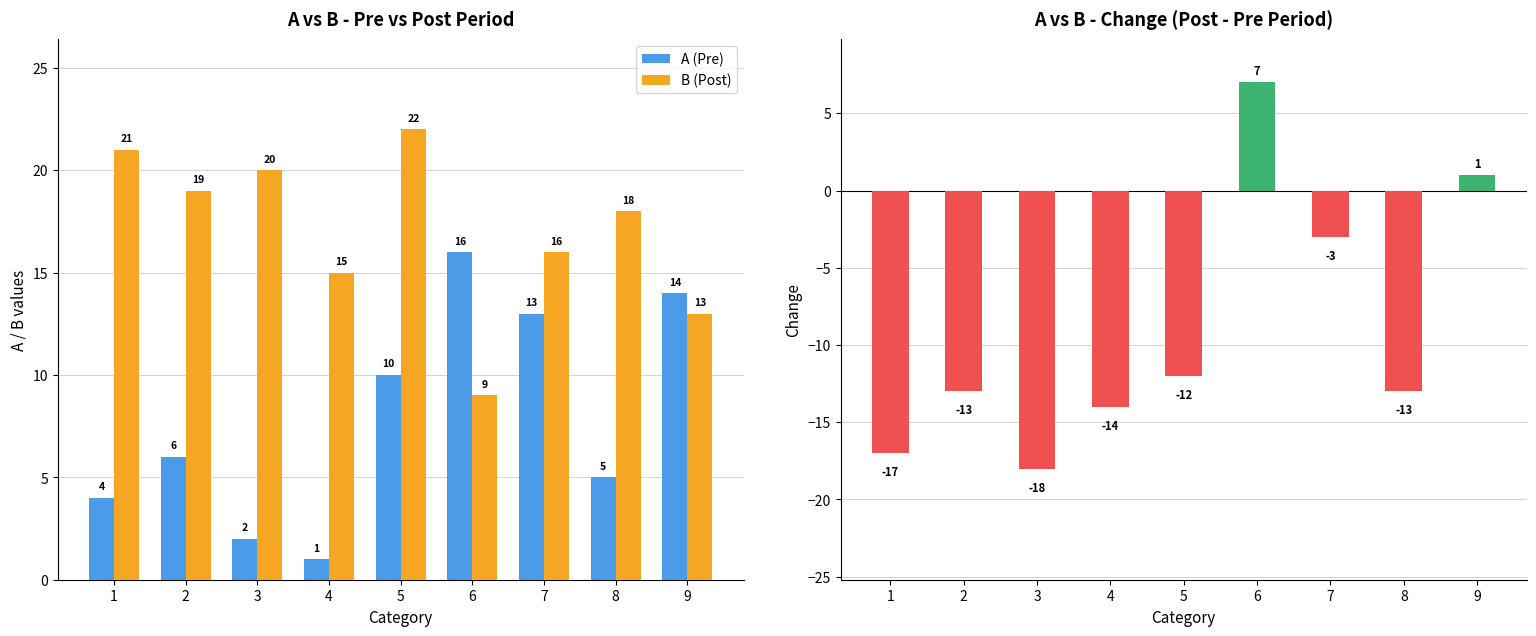

Count the number of data series in this chart.

3